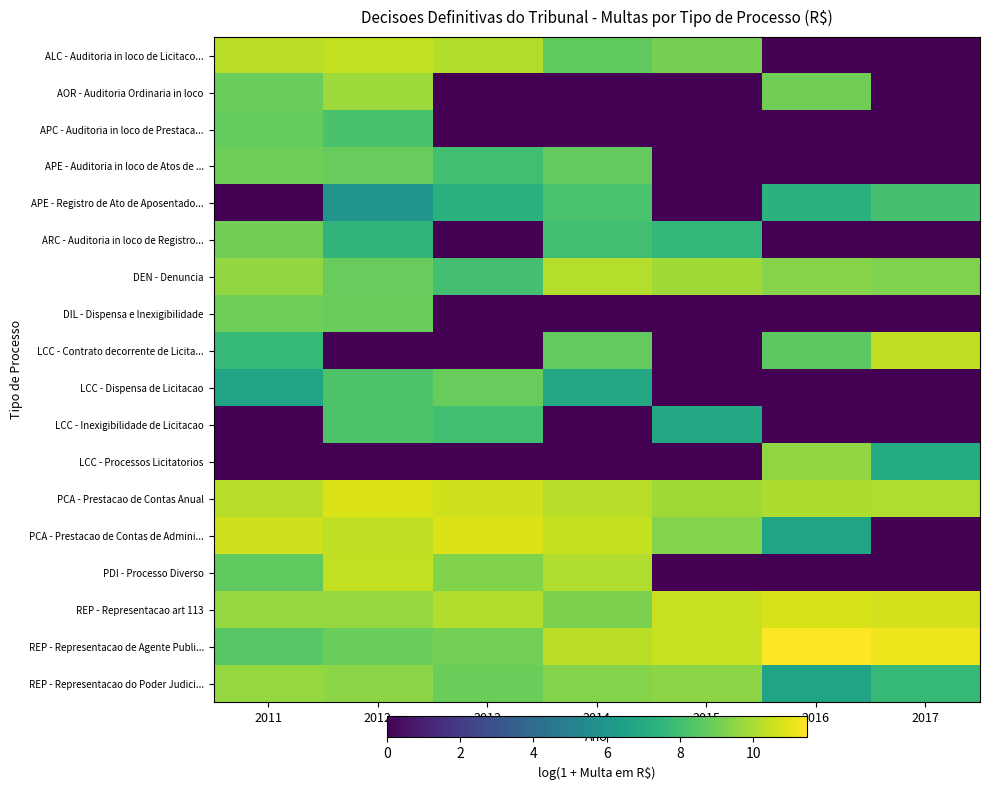

Which label corresponds to the largest value in the chart?

2016